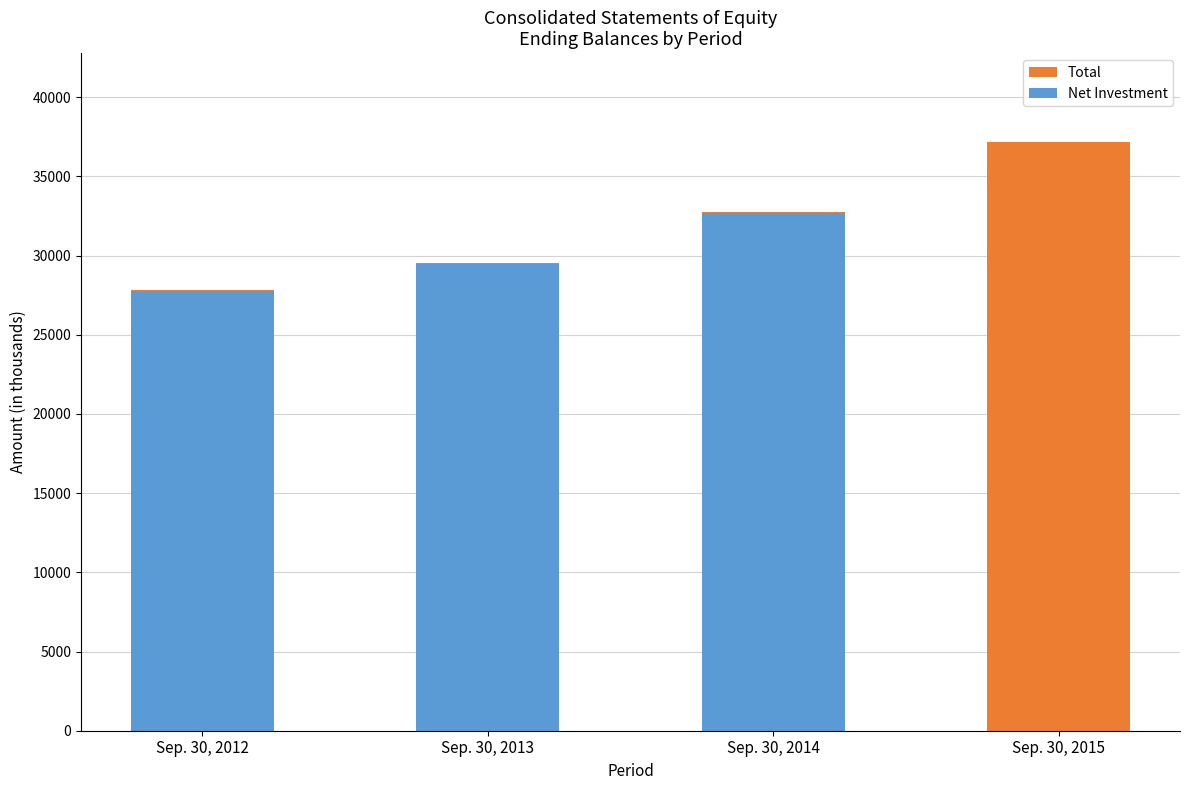

How many data points in Total are less than 32722?

2